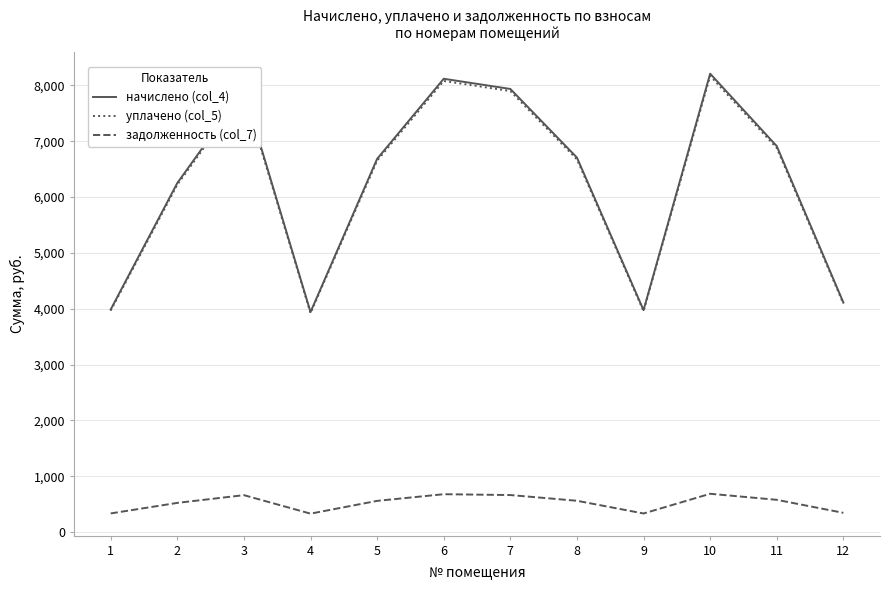

What is the sum of the начислено (col_4) values at 1 and 4?

7926.0